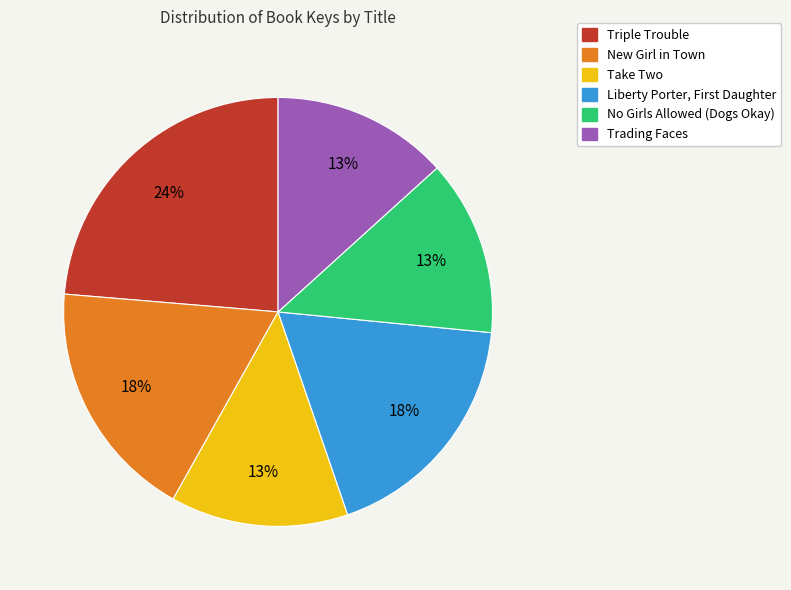

Does any single category account for the majority?

No